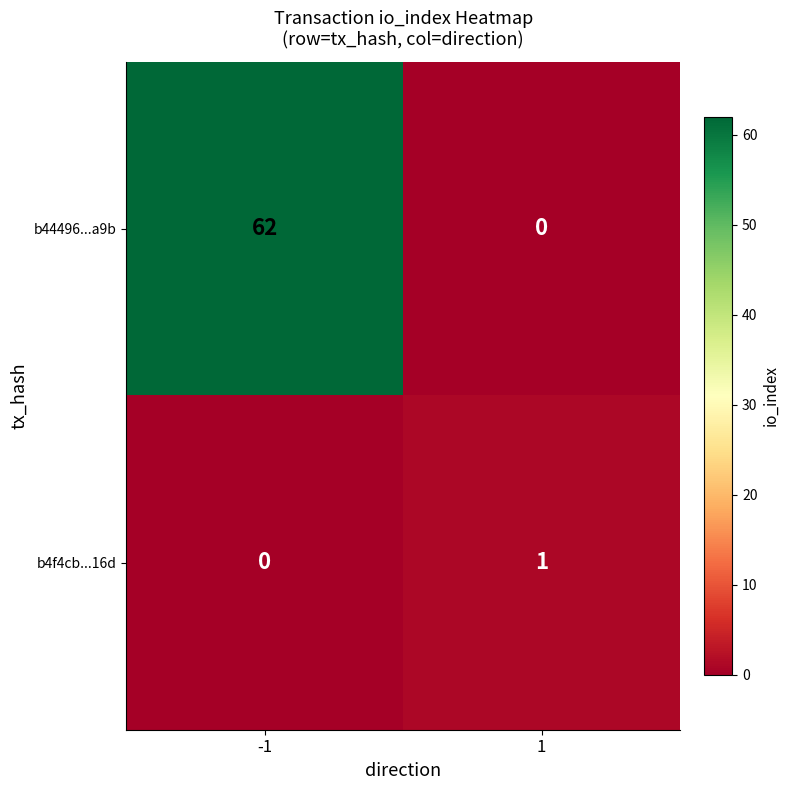

Read the b44496...a9b value at -1, to the nearest 10.

60